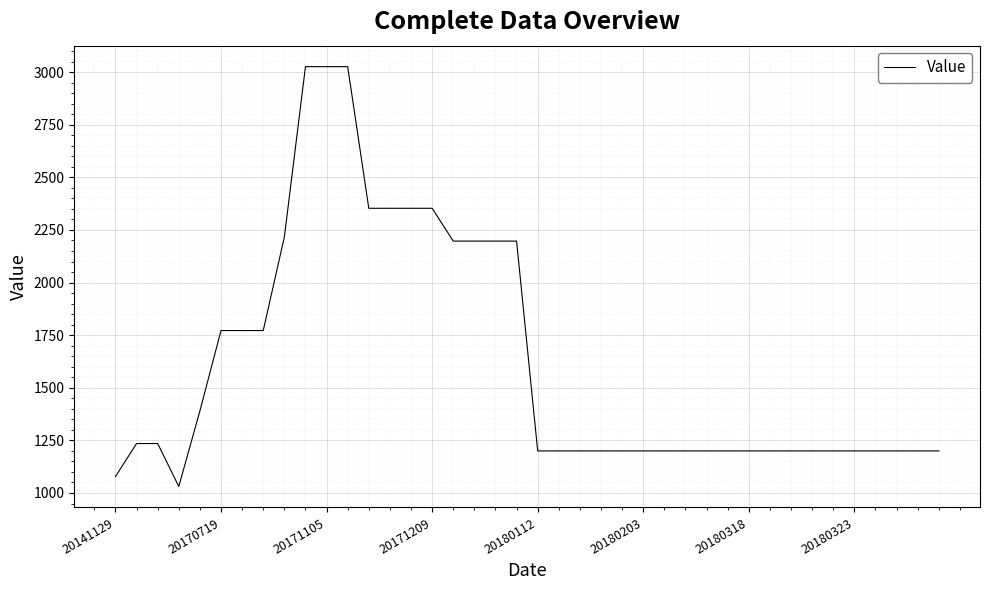

What is the maximum value shown in the chart?

3026